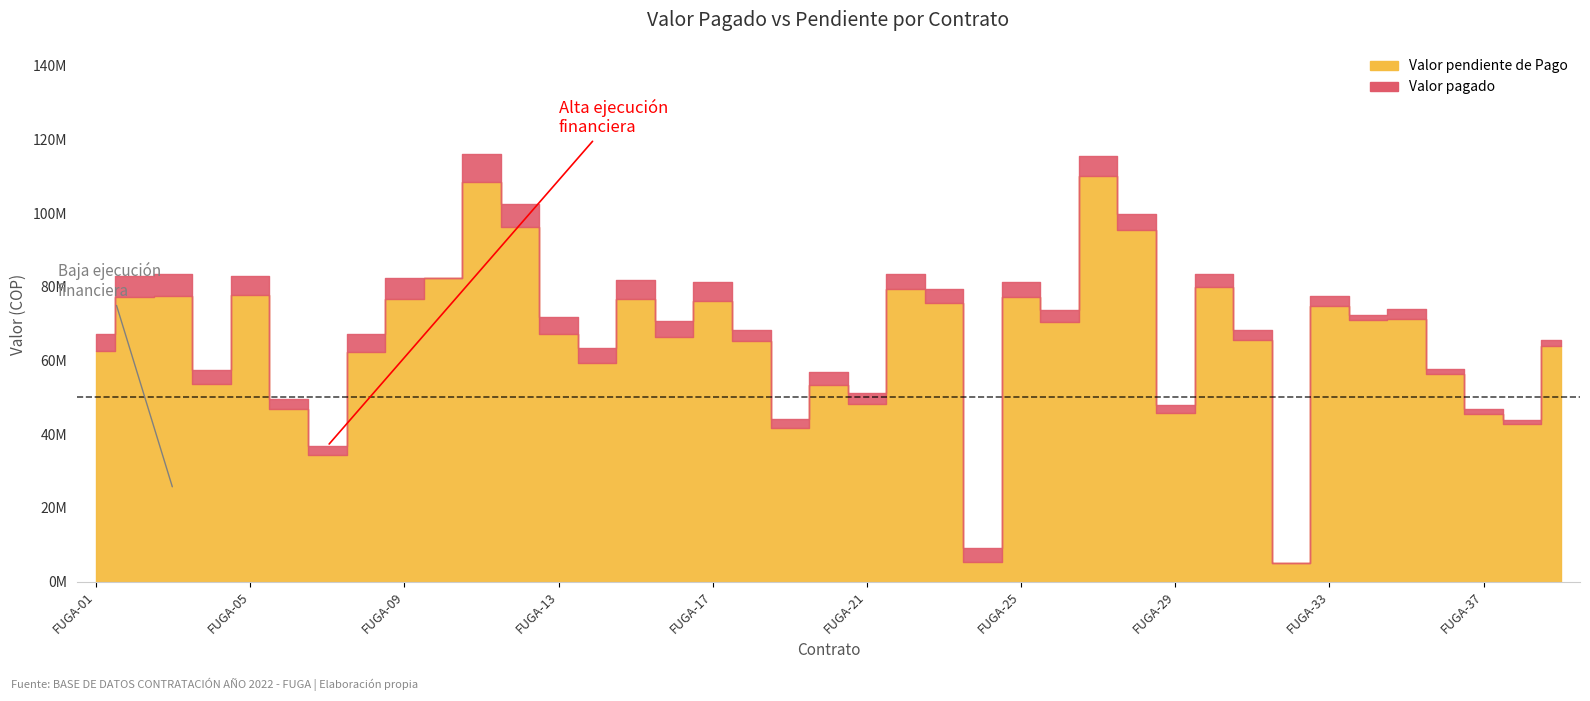

At how many categories does at least one series exceed 83844588?

4